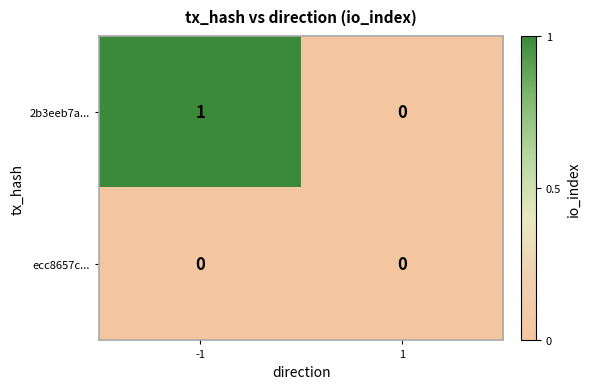

Which series has the largest total across all categories?

2b3eeb7a...